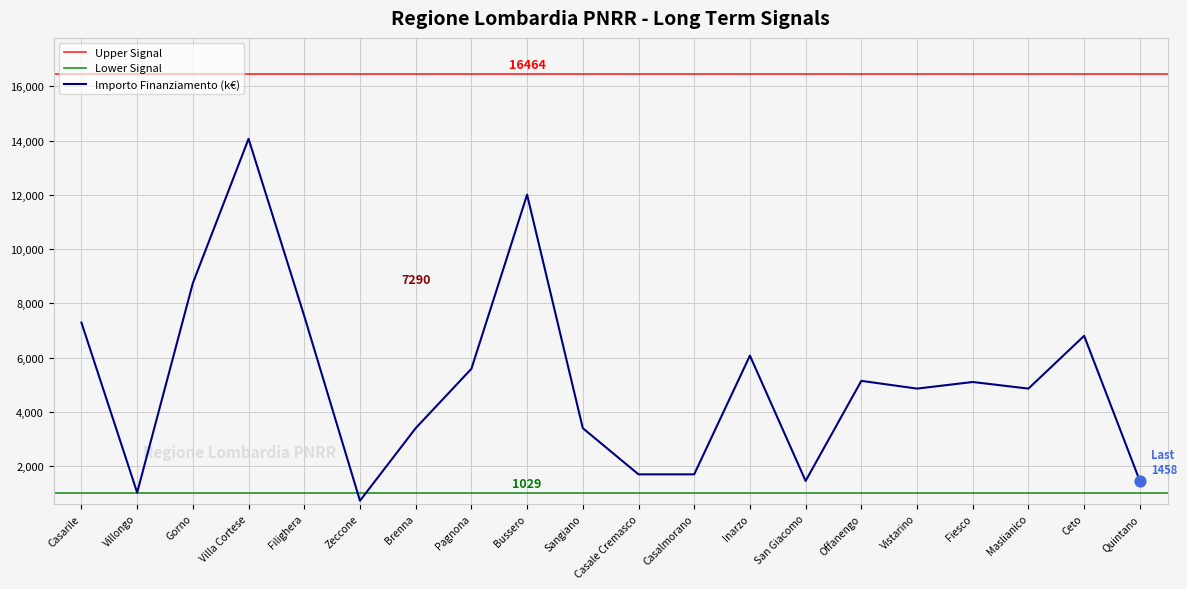

Which series has the largest Y range (max minus min)?

Importo Finanziamento (k€)